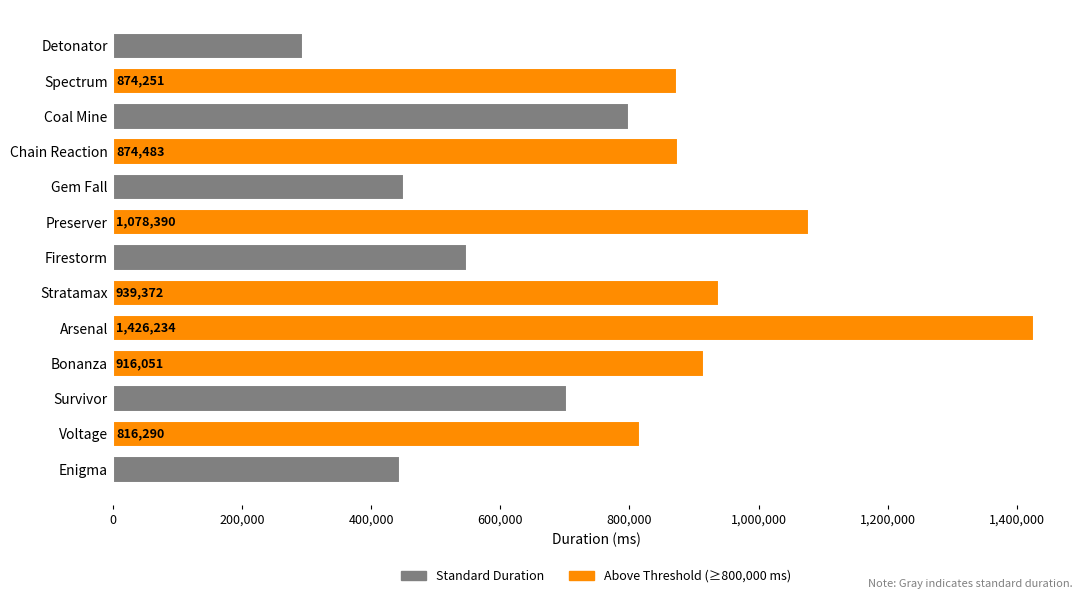

Between Voltage and Arsenal, which is larger?

Arsenal